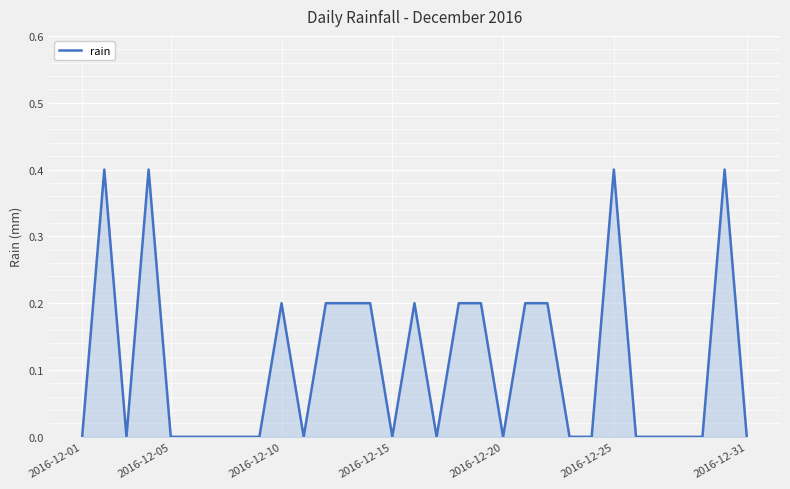

What is the maximum value shown in the chart?

0.4